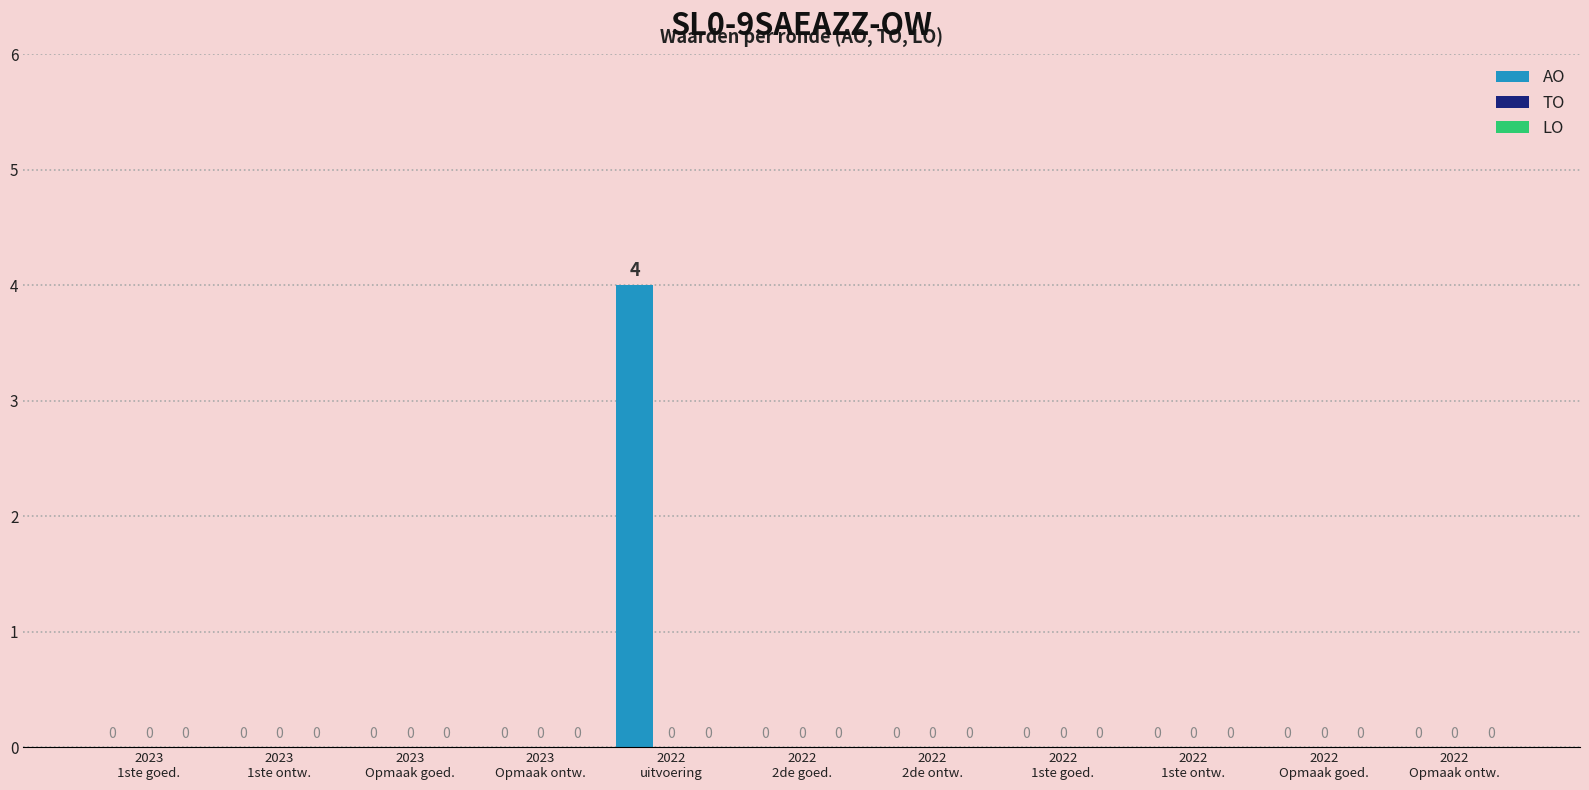

How many values are between 0 and 1?

10